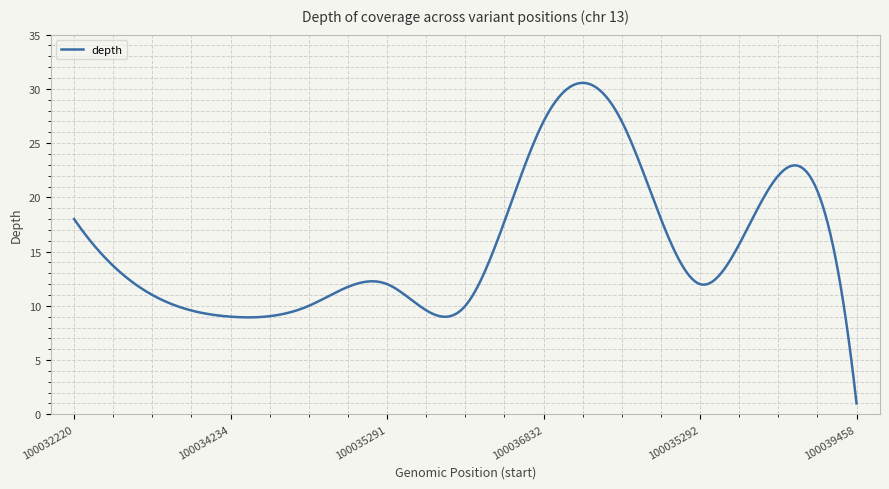

What is the difference between the maximum and minimum values?

29.6